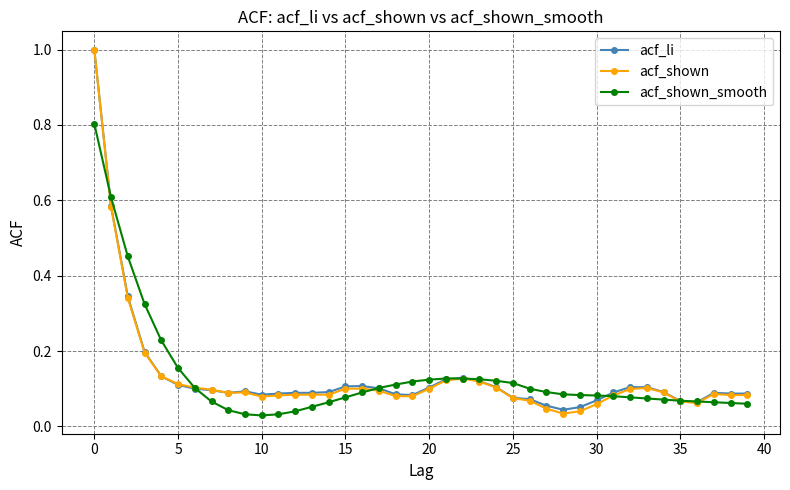

What is the maximum value for acf_li?

1.0